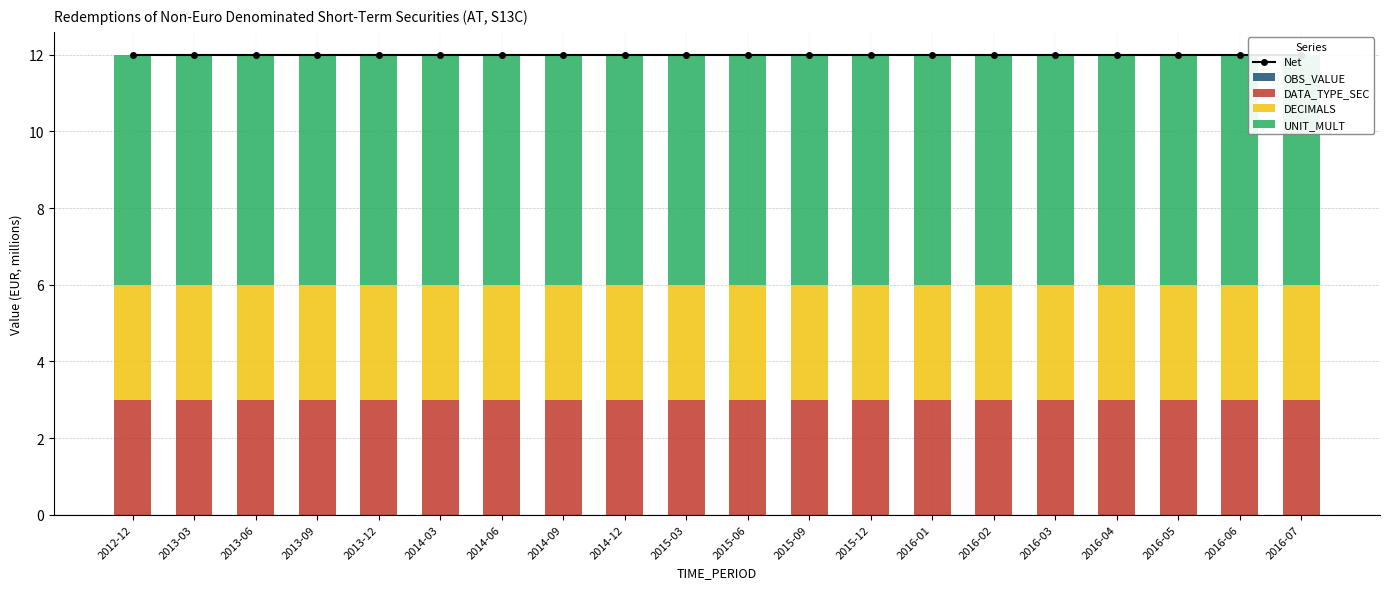

The value of DATA_TYPE_SEC at 2012-12 is 3. True or false?

True